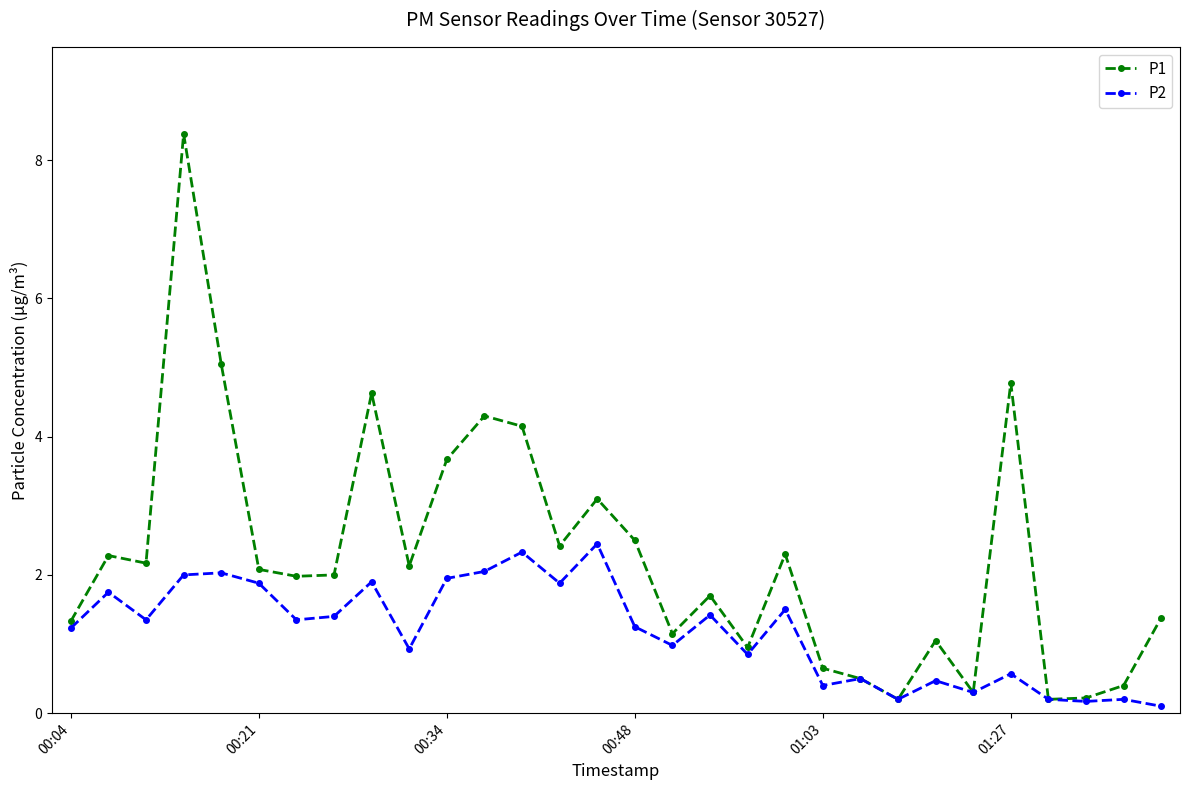

What is the value of the P1 point at the 23rd from the left?

0.2